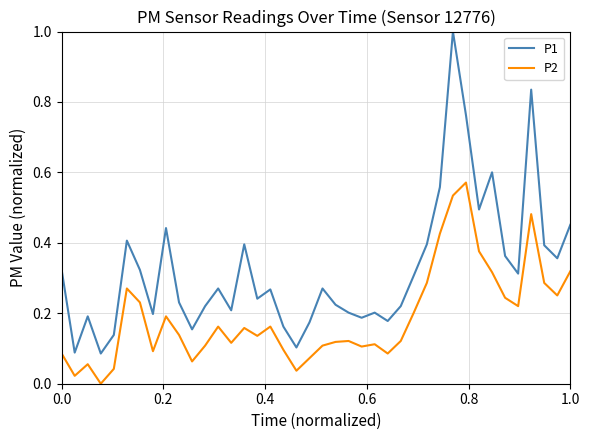

True or false: P2 and P1 intersect in this chart.

False